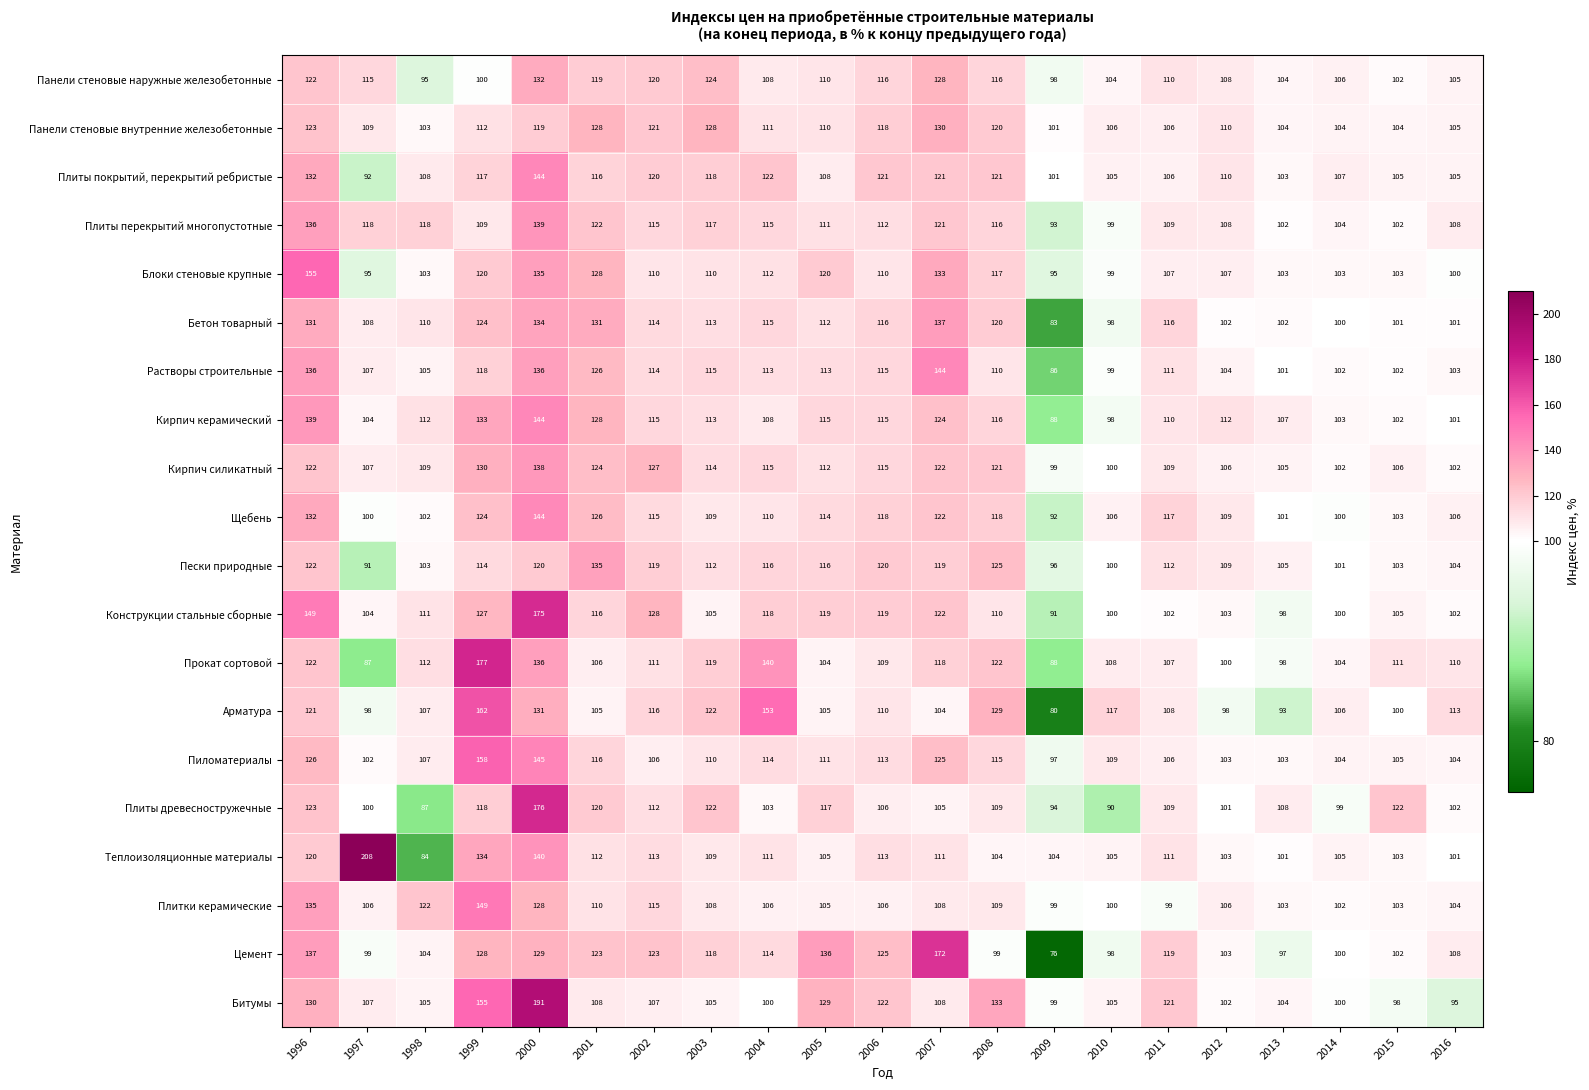

The value of Битумы at 2002 is 158. True or false?

False